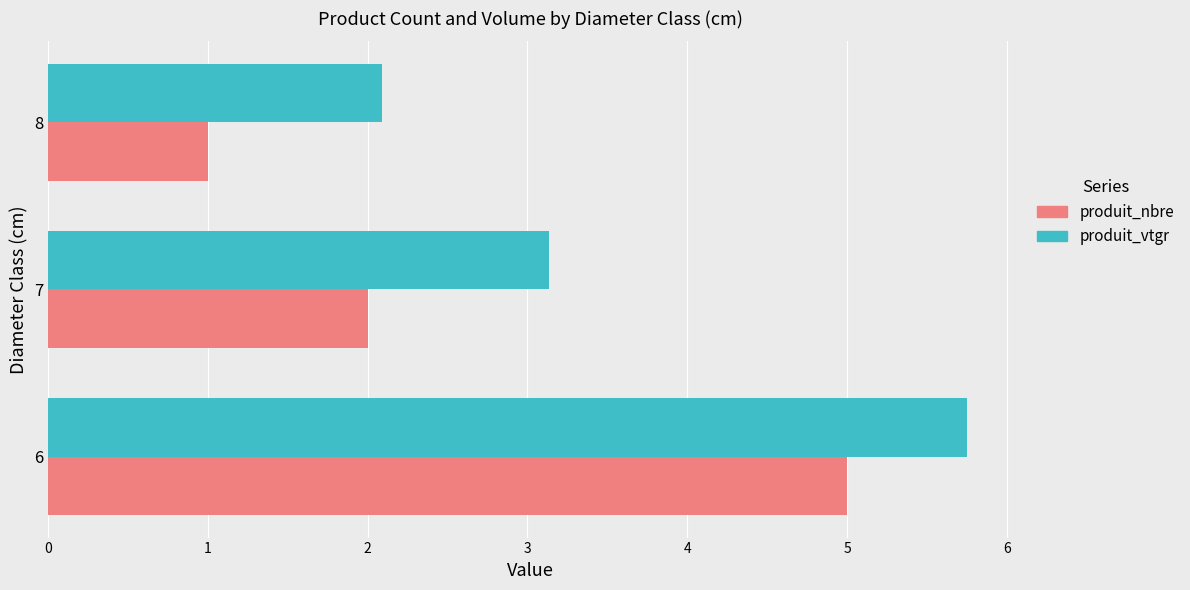

Where is produit_vtgr nearest to the value 3?

7